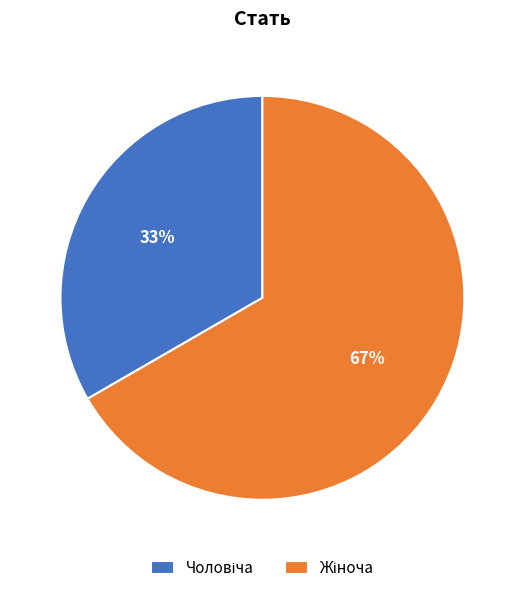

To the nearest percent, what is the average slice percentage?

50%